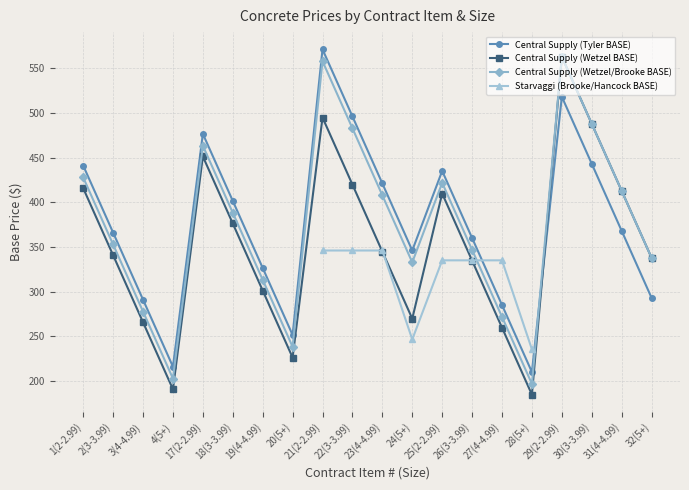

At which category is the sum across all series the highest?

21(2-2.99)